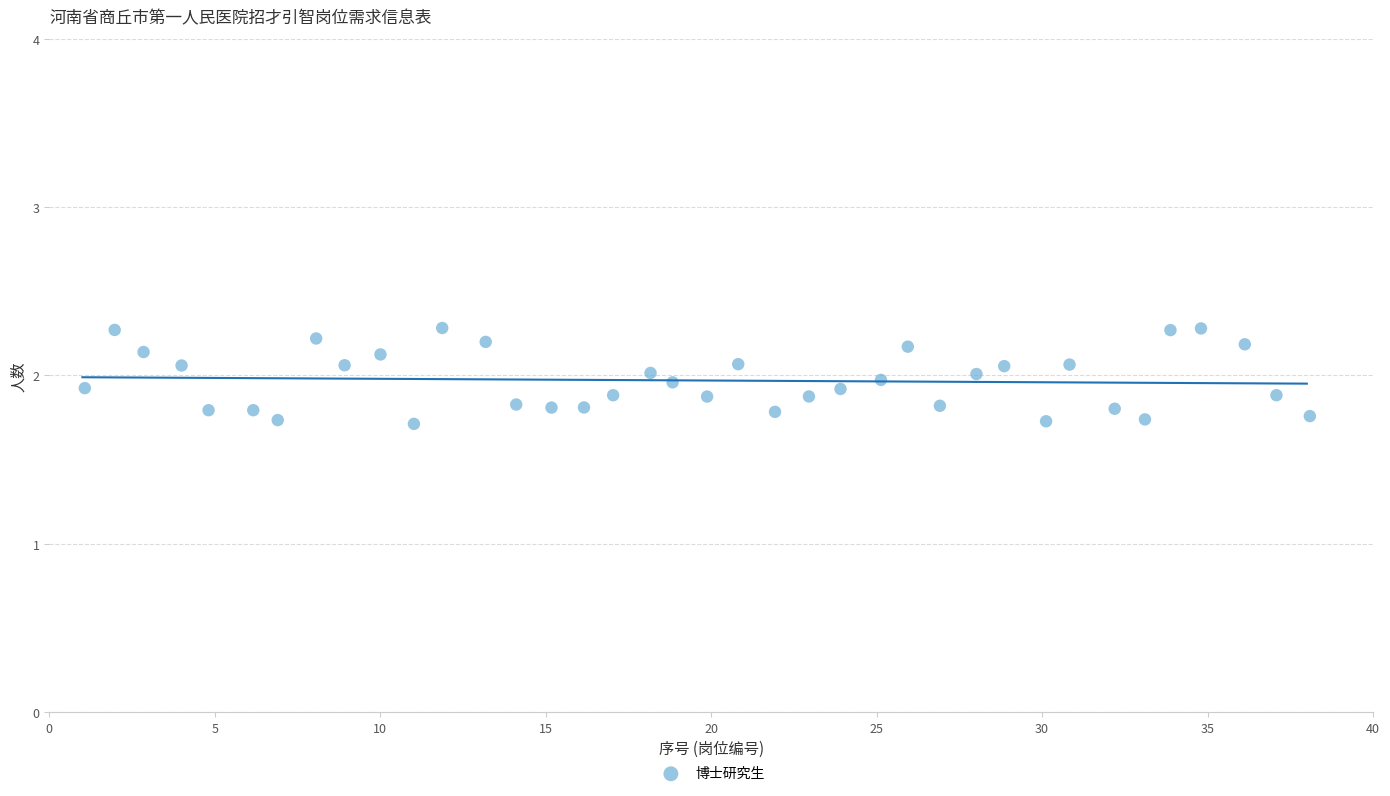

What is the range of Y values (max minus min)?

0.6